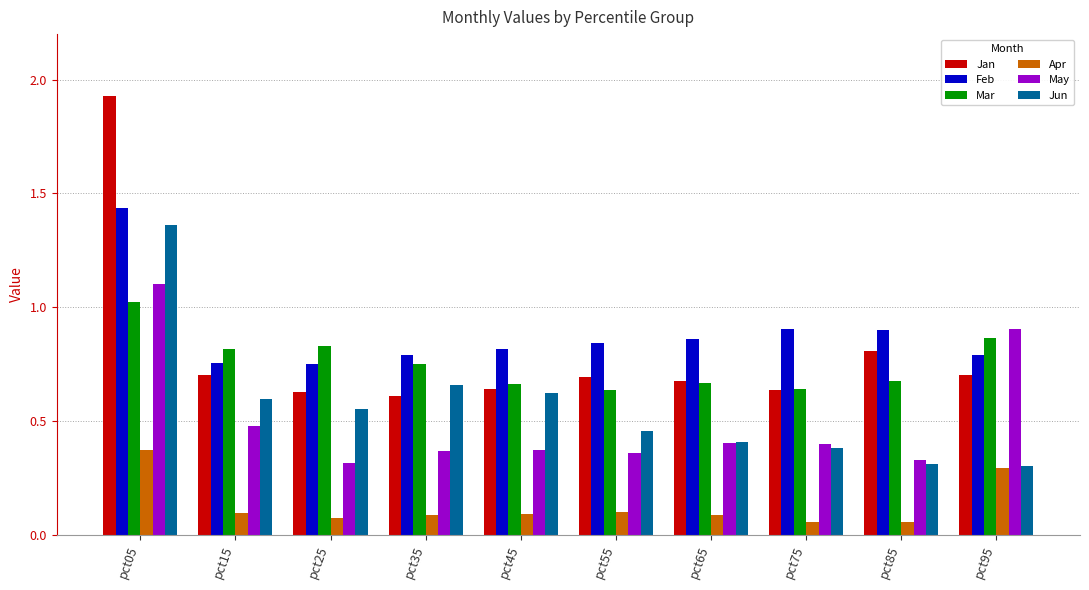

Rank the series by their maximum value, from lowest to highest.

Apr, Mar, May, Jun, Feb, Jan